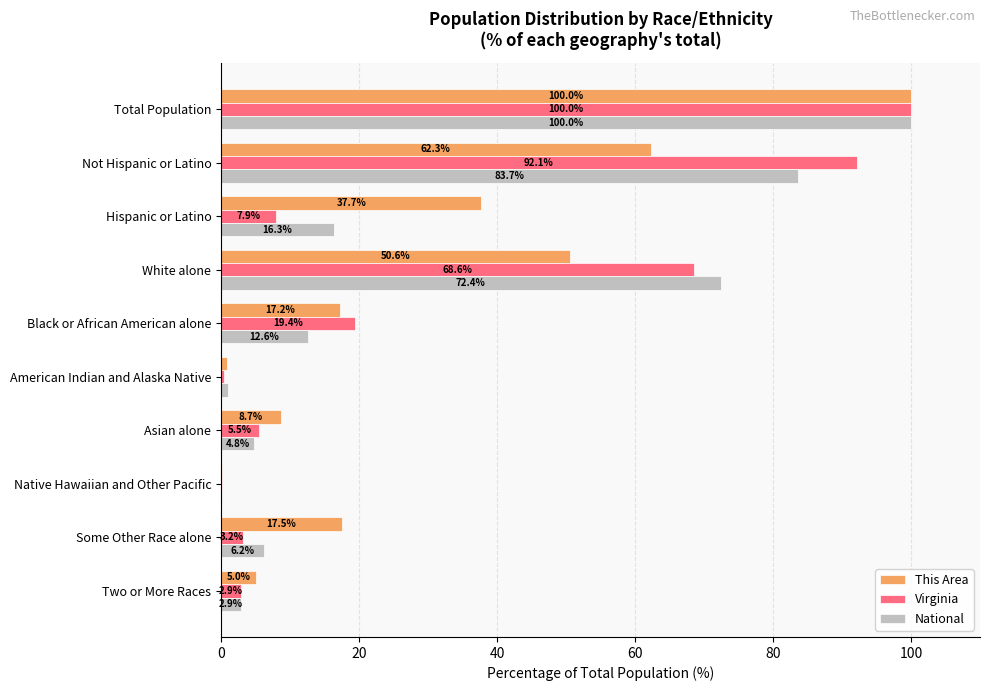

At which label is Virginia closest to 50?

White alone